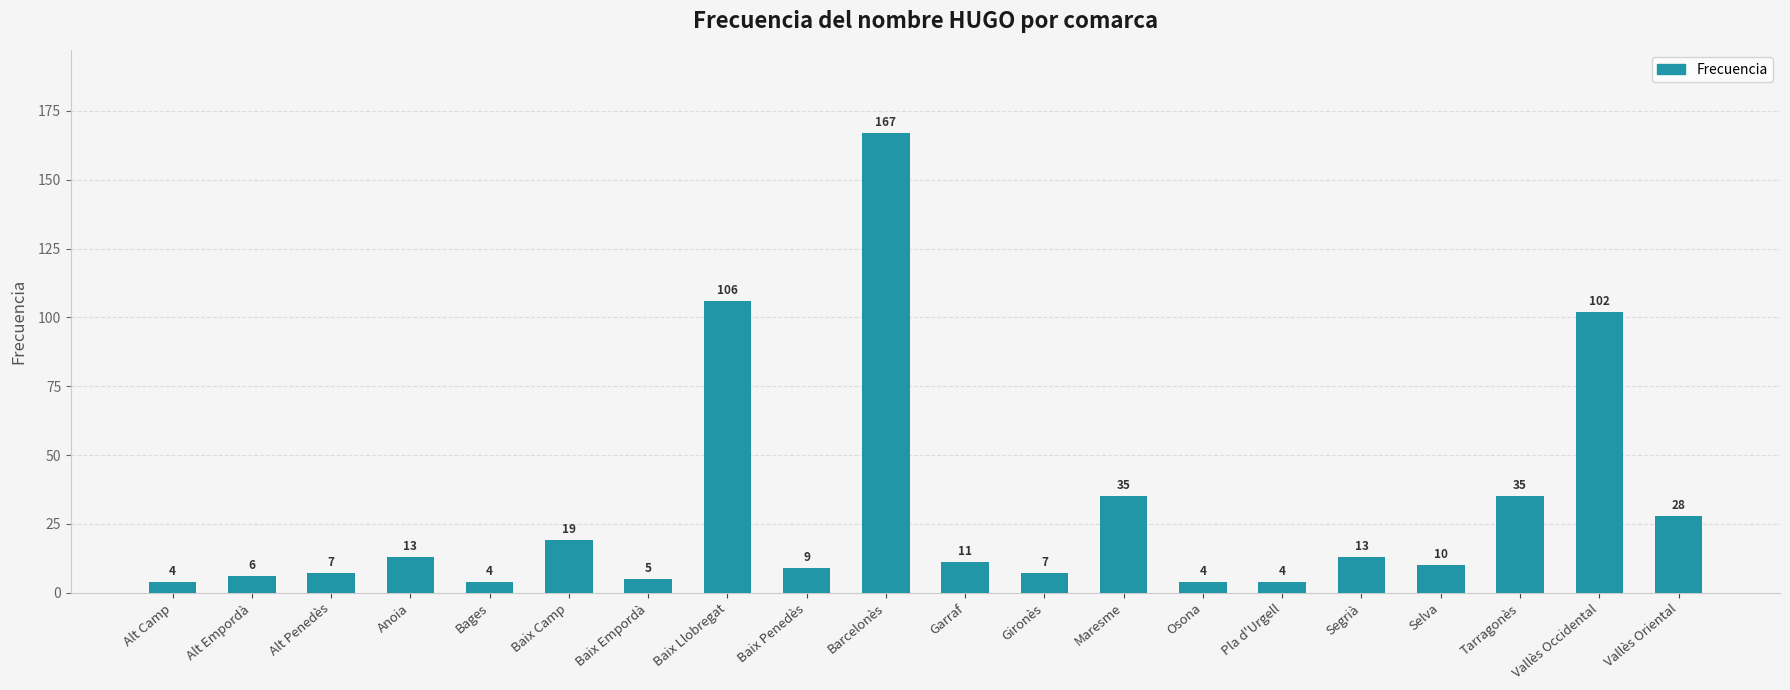

What is the ratio of the value at Selva to the value at Alt Penedès?

1.4